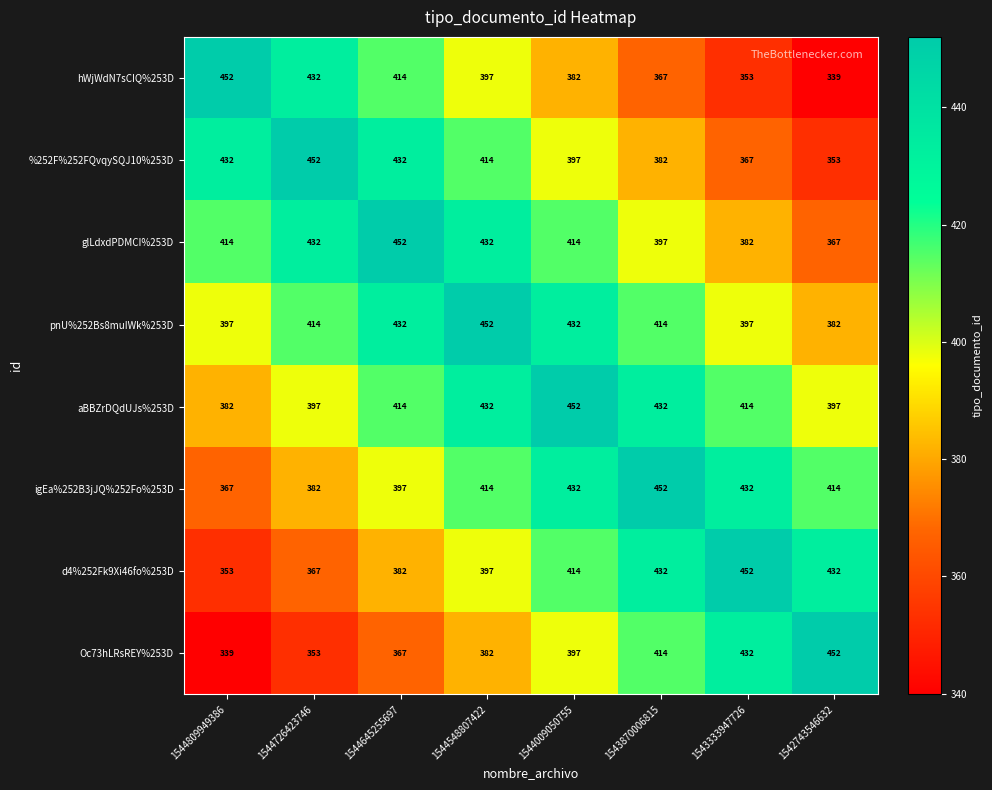

Count the number of categories in the chart.

8